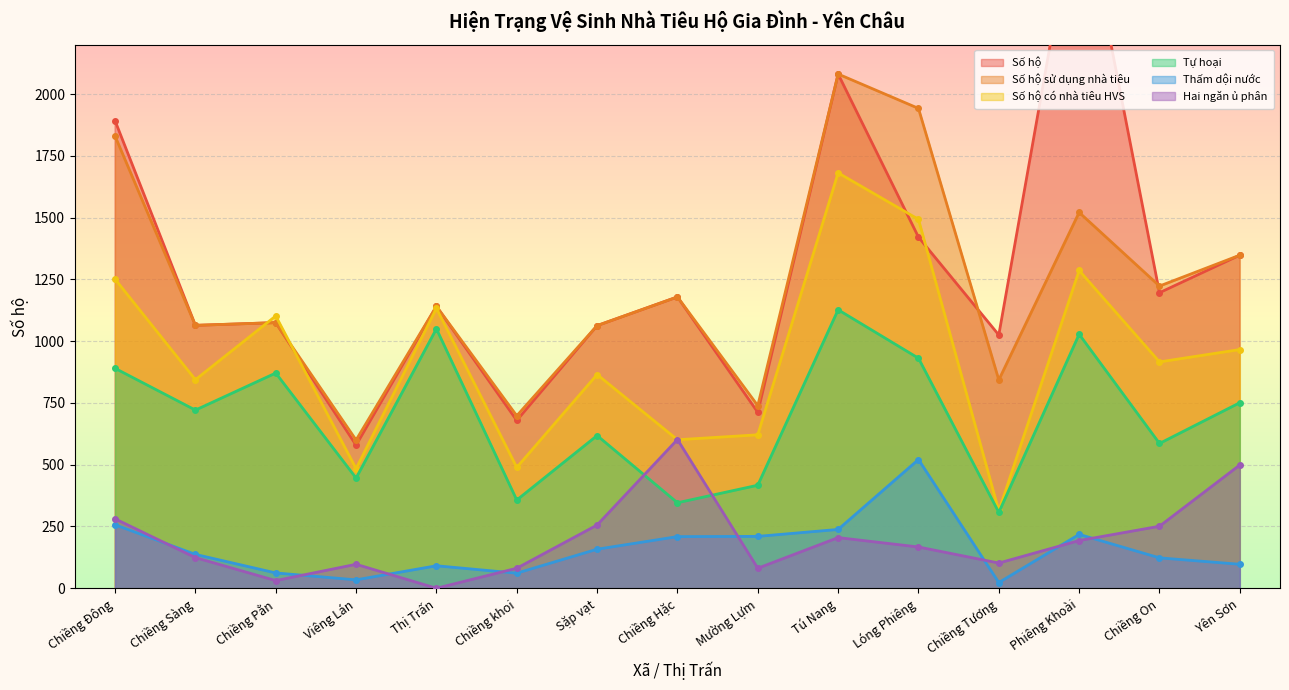

What is the label of the 10th point from the left?

Tú Nang